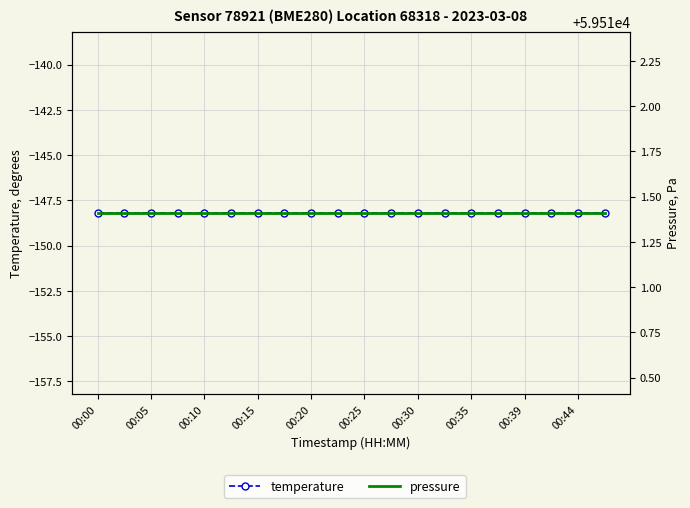

What is the value of the temperature point at the 6th from the left?

-148.2